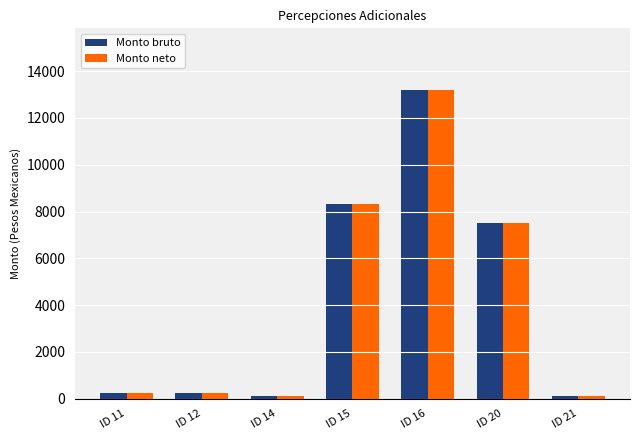

Is the value of Monto neto at ID 14 greater than the value of Monto bruto at ID 16?

No